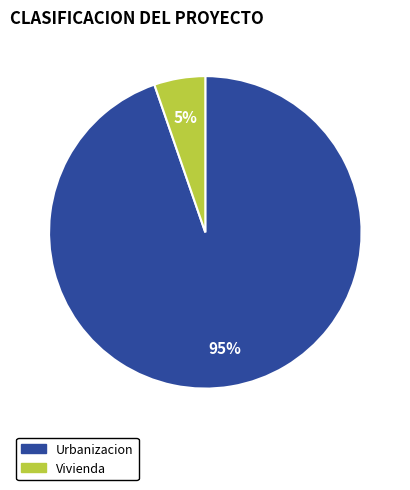

Is there any slice that represents more than half of the pie?

Yes